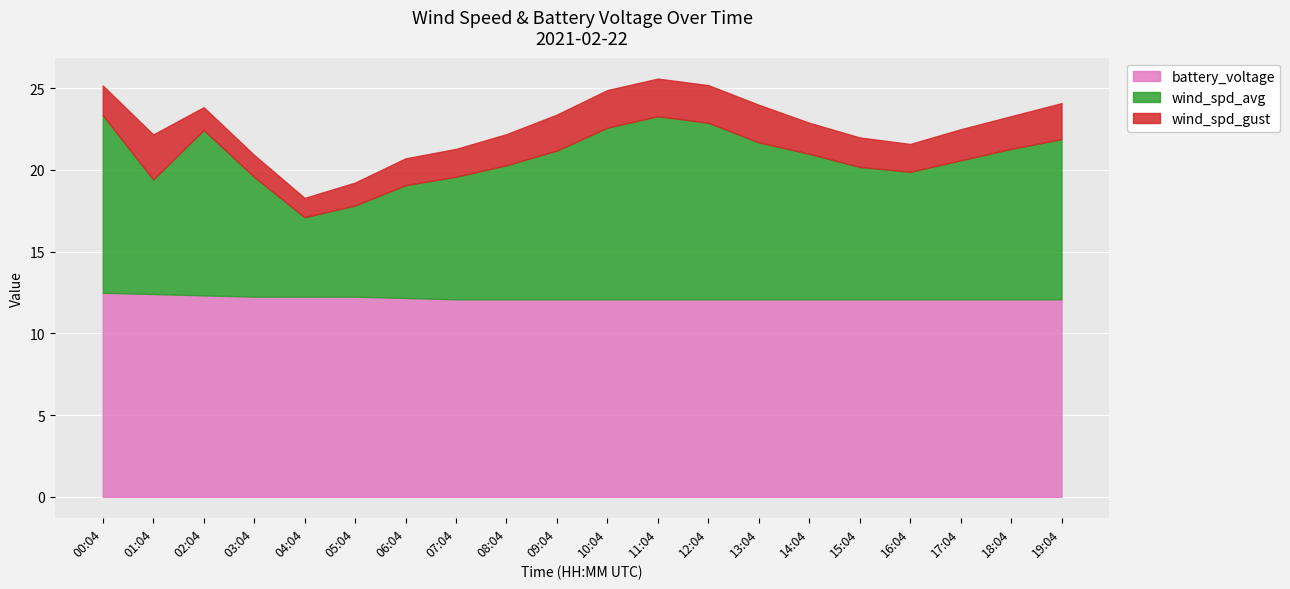

What is the label of the 20th point from the right?

00:04